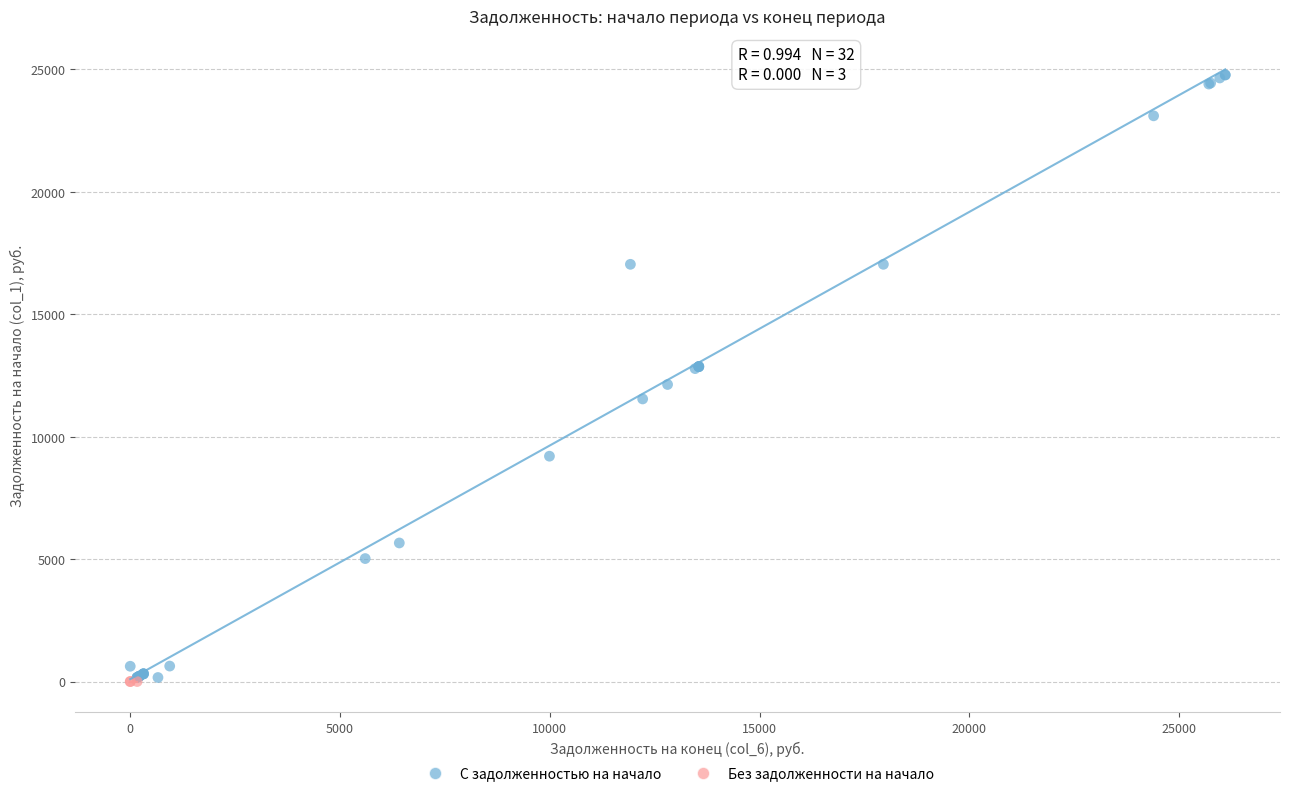

What are all the series names shown in the legend?

С задолженностью на начало, Без задолженности на начало